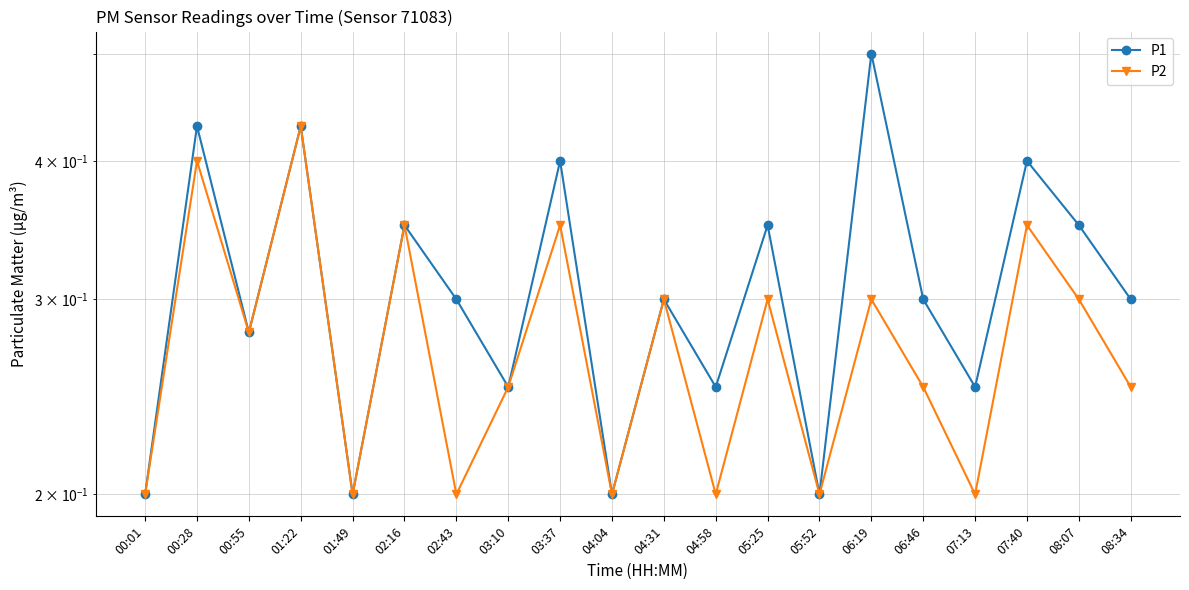

List the series in order of their overall mean, highest first.

P1, P2